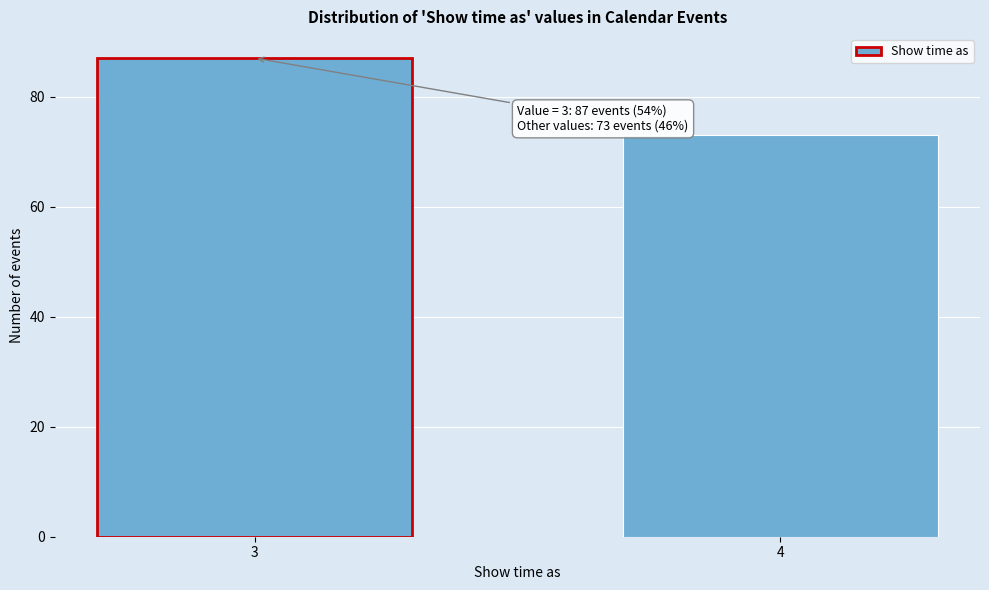

Reading left to right, transcribe all the data shown in this chart.

87	73